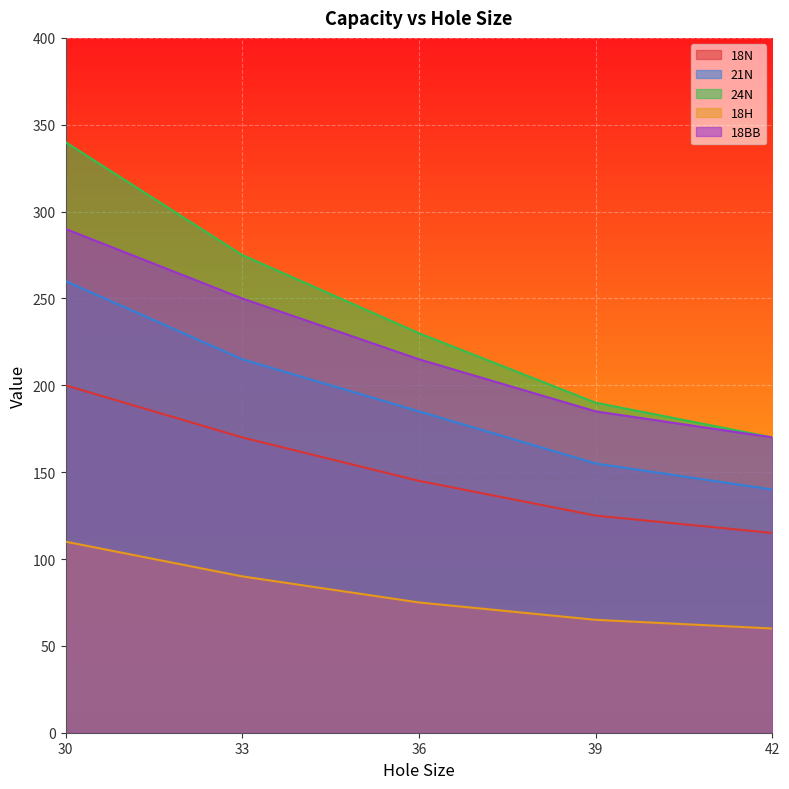

Rank the series at 36 from highest to lowest value.

24N, 18BB, 21N, 18N, 18H